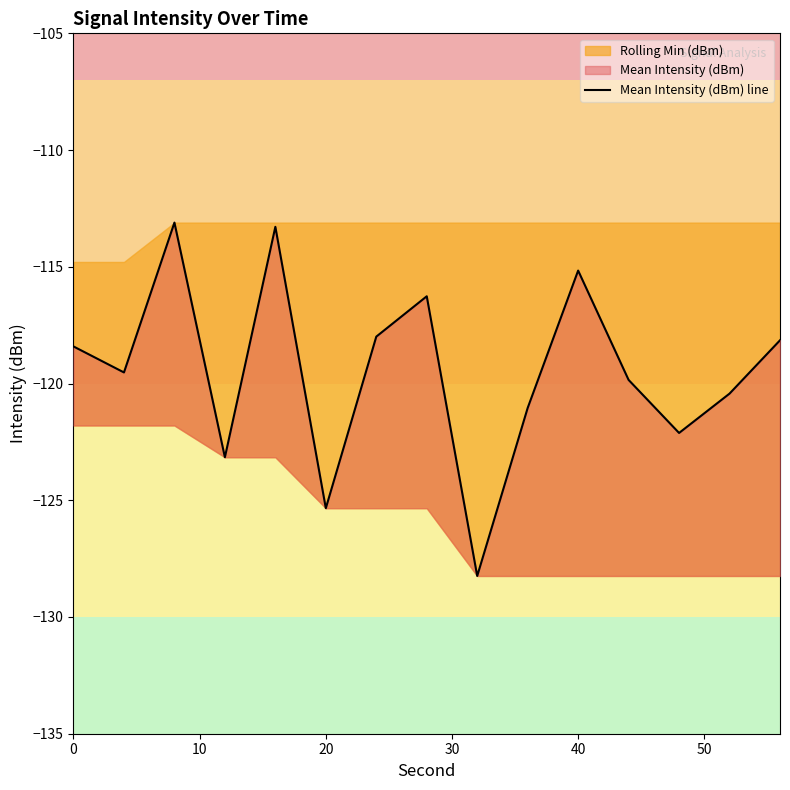

How many points are lower than both their immediate neighbors (excluding endpoints)?

5